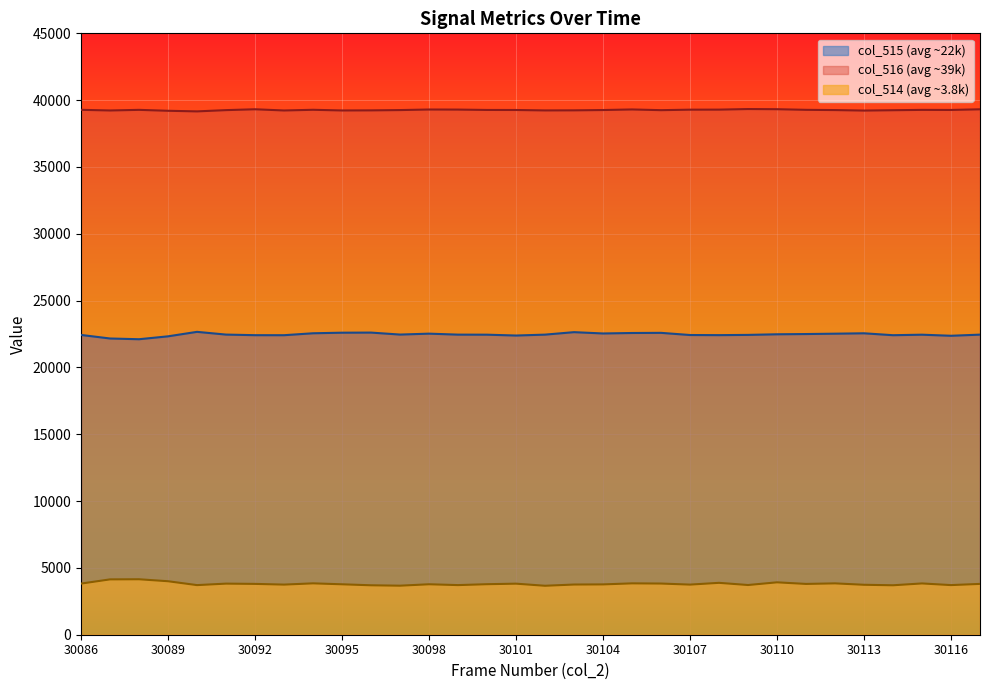

What is the average value?

22464